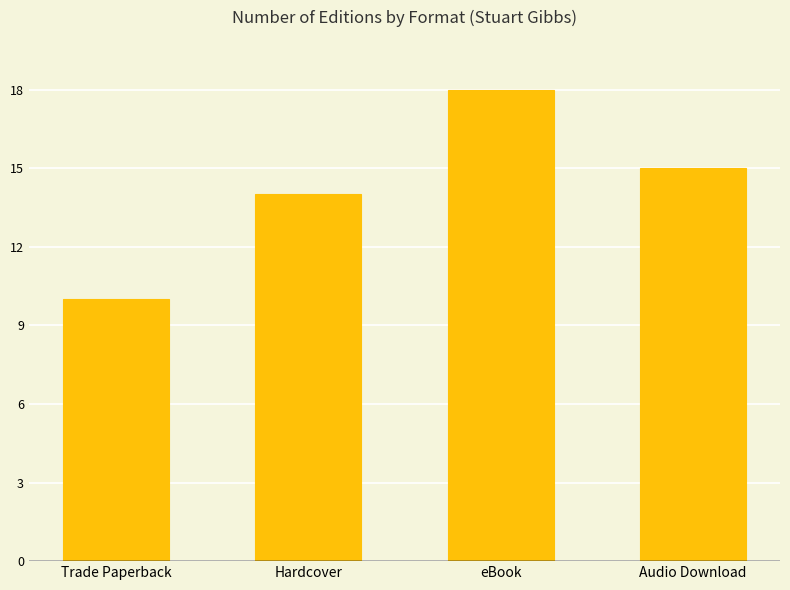

What is the difference between the maximum and minimum values?

8